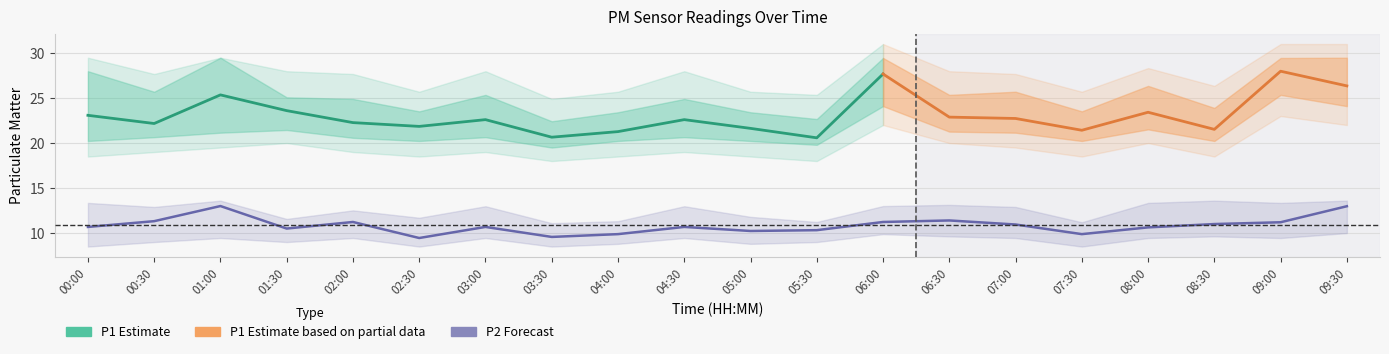

True or false: the data shows 11.2 at 06:00.

True